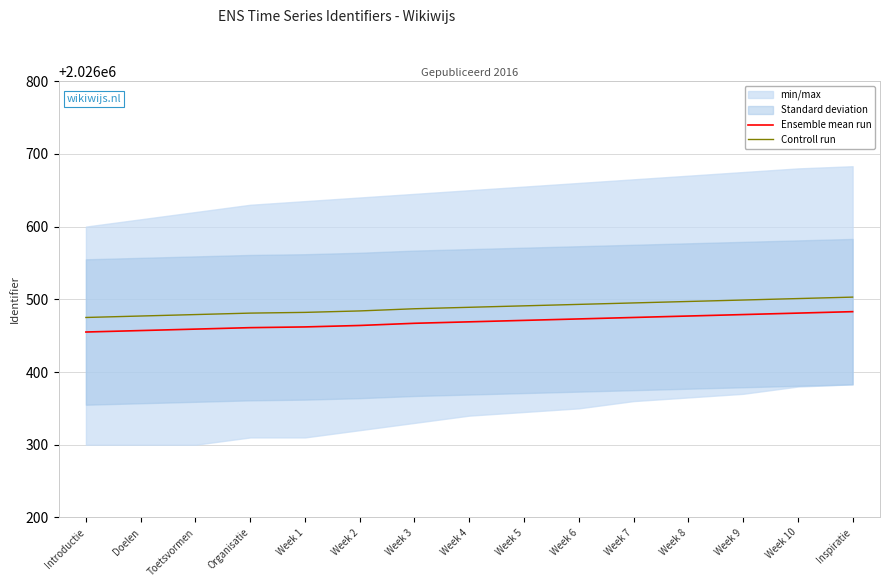

The Ensemble mean run series shows 2026457 at Doelen. True or false?

True